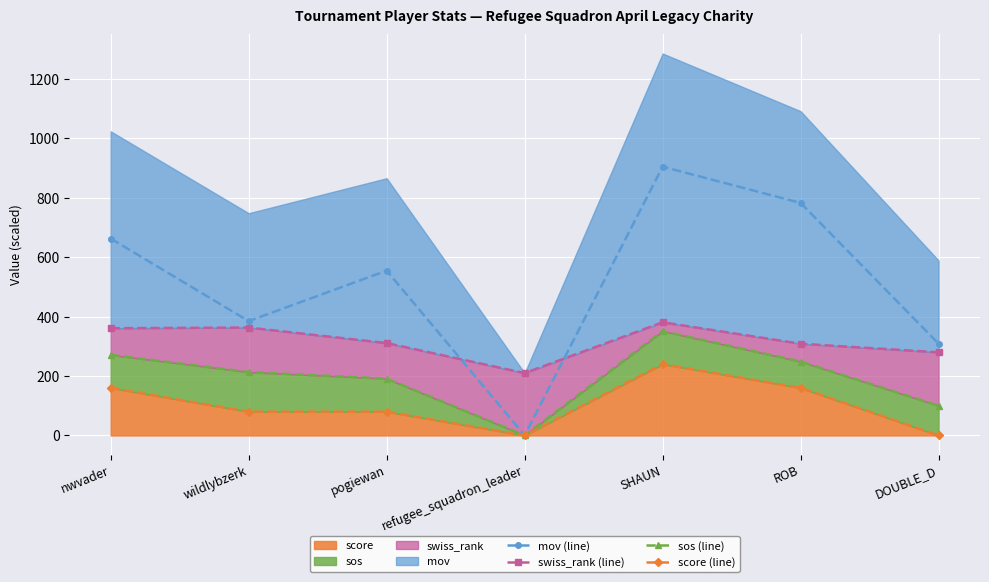

How many categories are shown in the chart?

7